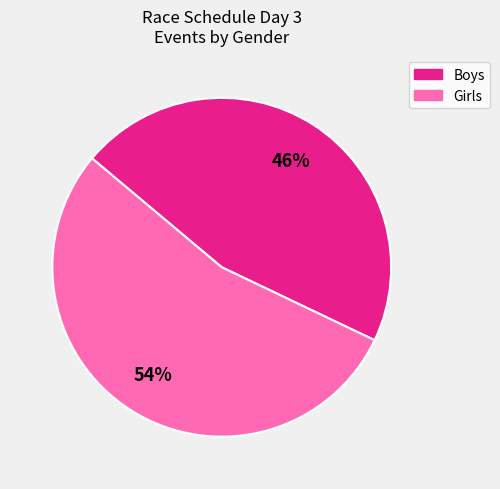

Which category has the biggest portion of the pie?

Girls